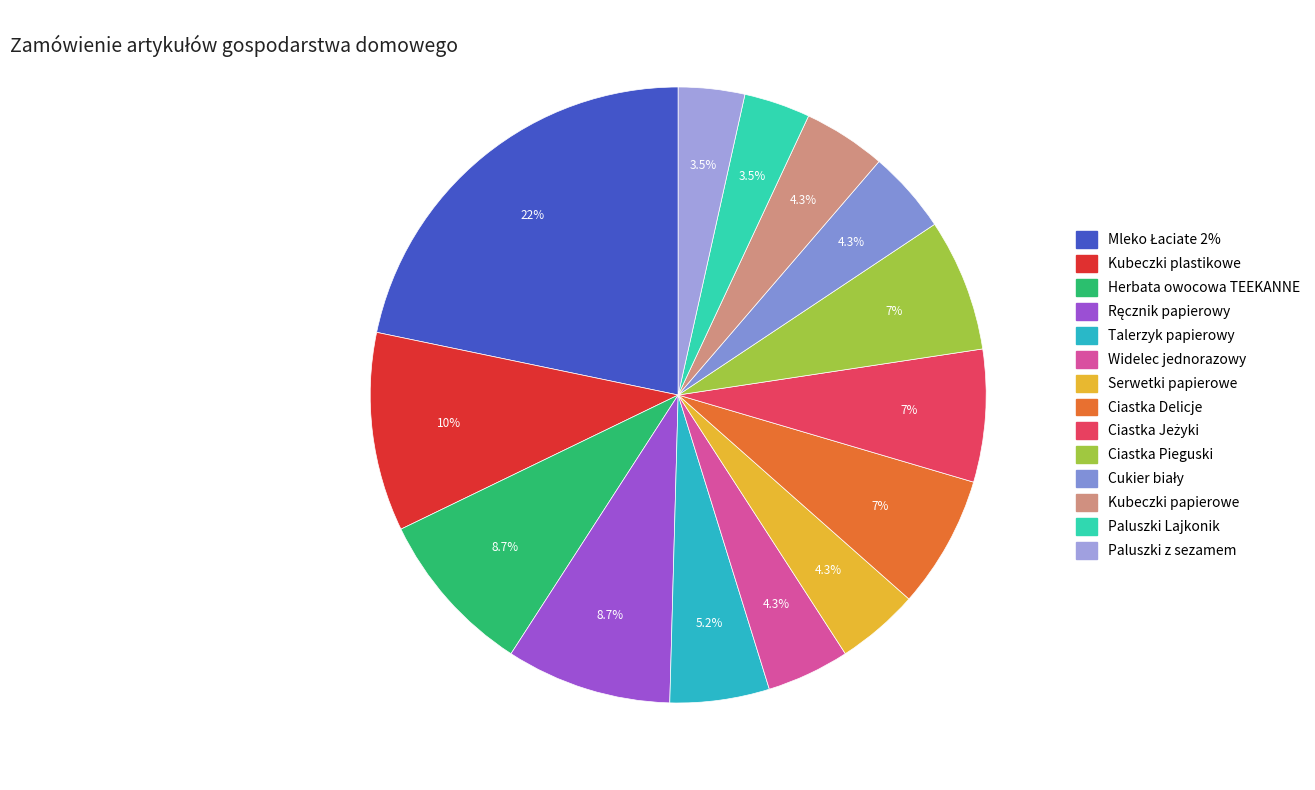

True or false: Ciastka Pieguski accounts for 15% of the total.

False